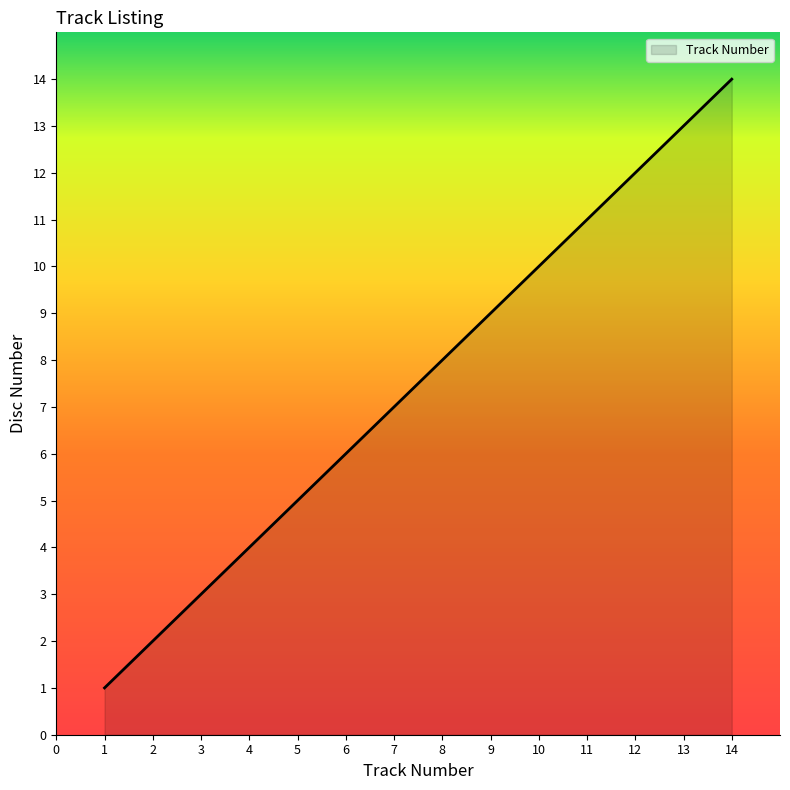

Reading right to left, transcribe all the data shown in this chart.

14	13	12	11	10	9	8	7	6	5	4	3	2	1